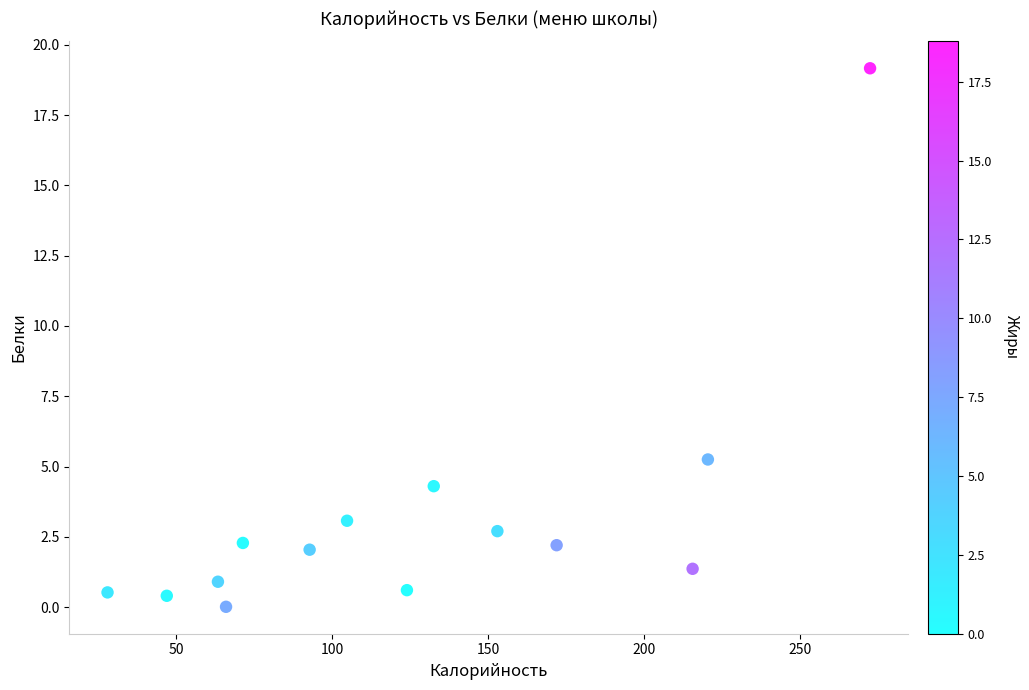

What is the range of X values (max minus min)?

244.5